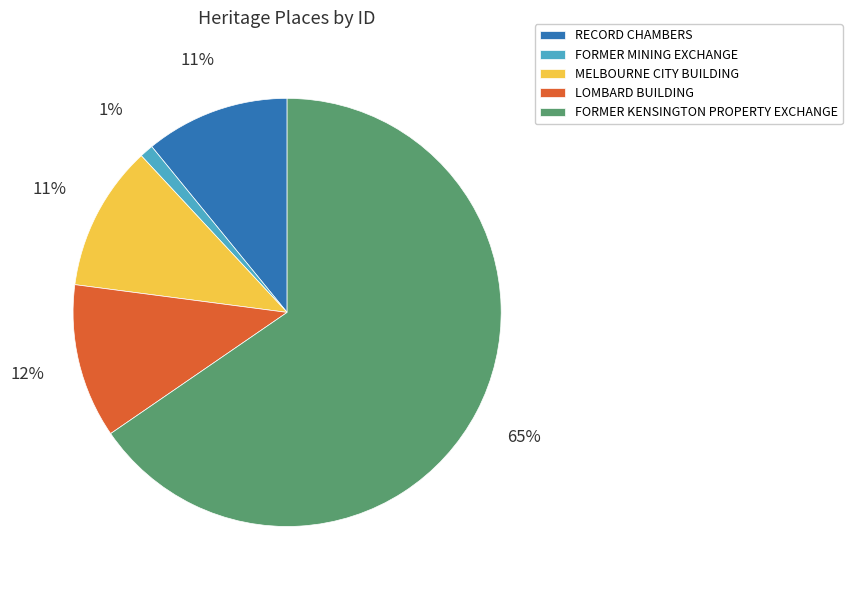

How many slices are in this pie chart?

5